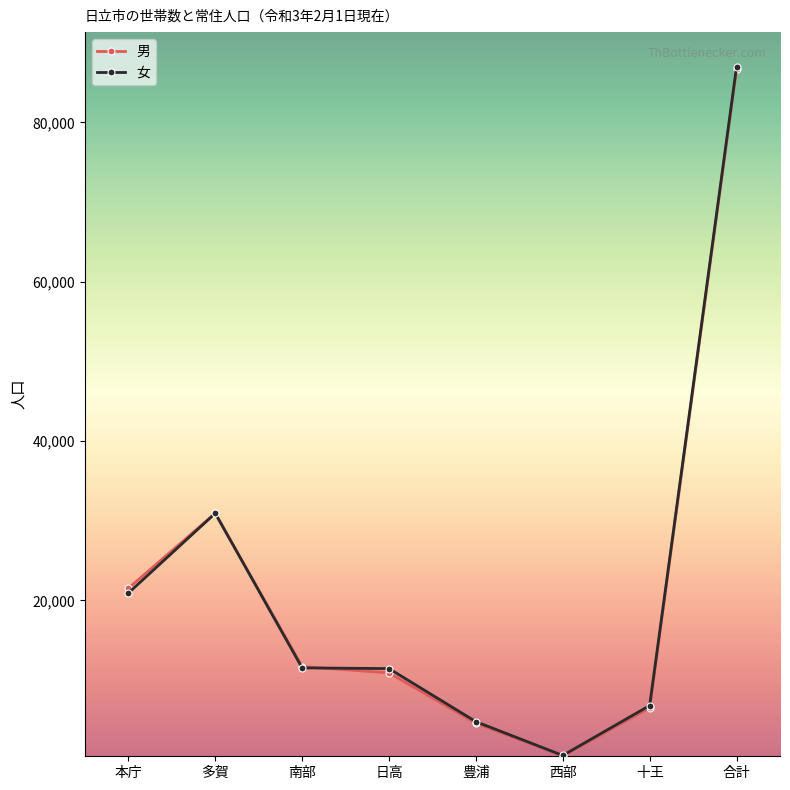

Which series changed the most between 日高 and 十王?

女